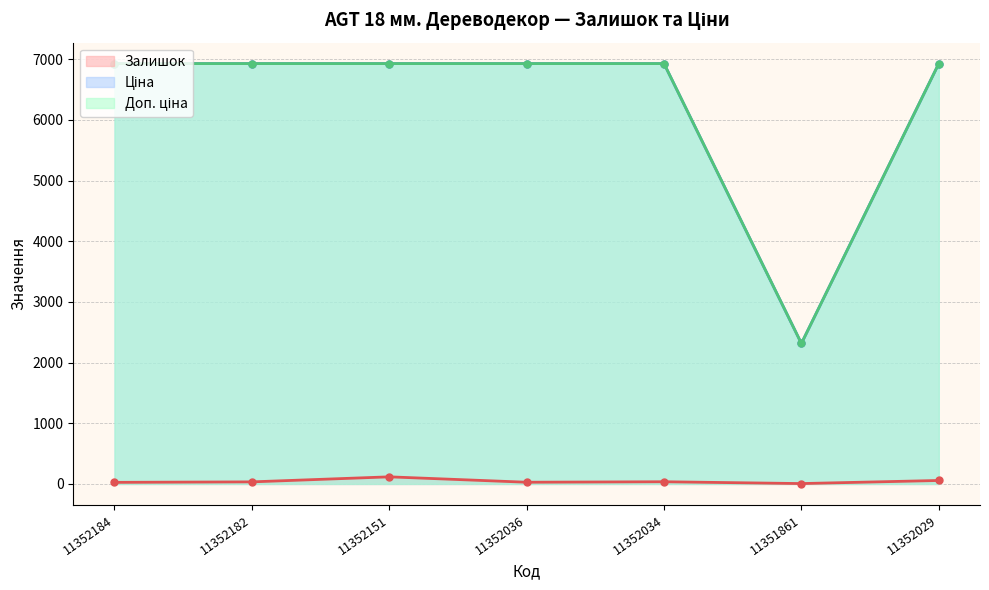

What is the lowest value of the Залишок series?

6.0